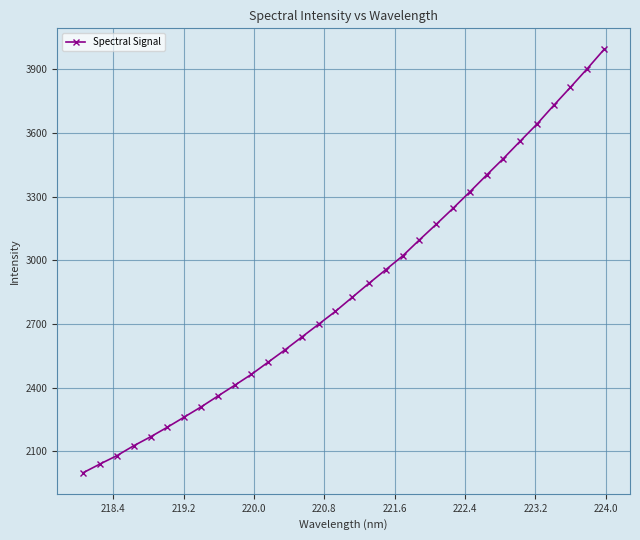

What is the greatest value displayed?

3992.6